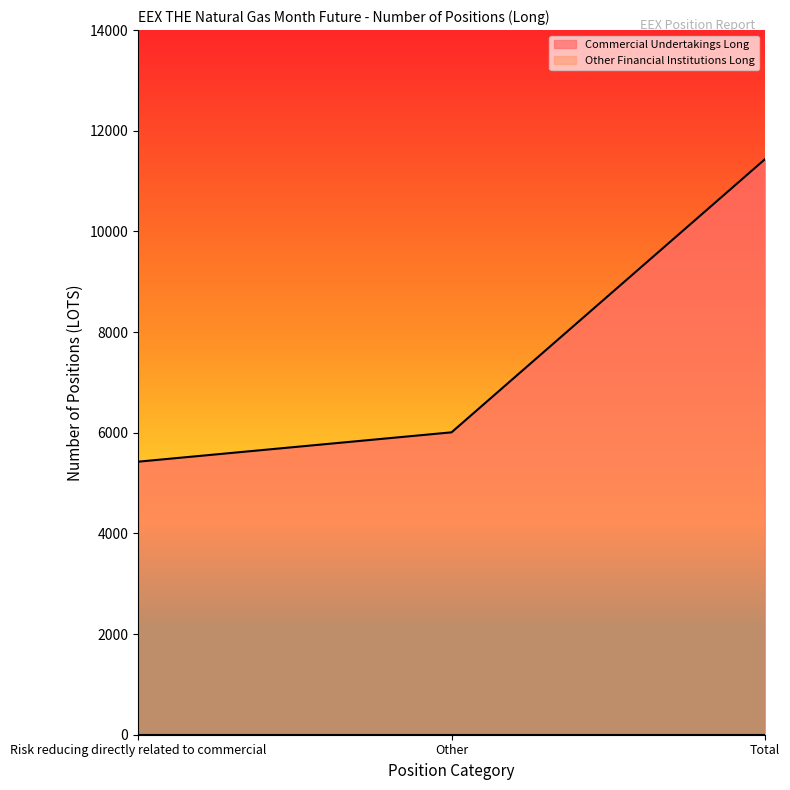

What is the label of the 1st point from the right?

Total